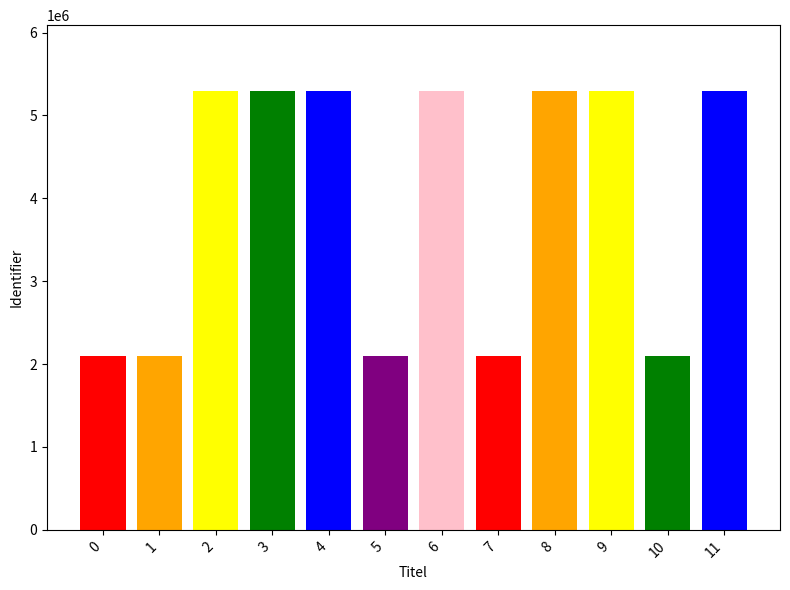

How many bars are there in total?

12